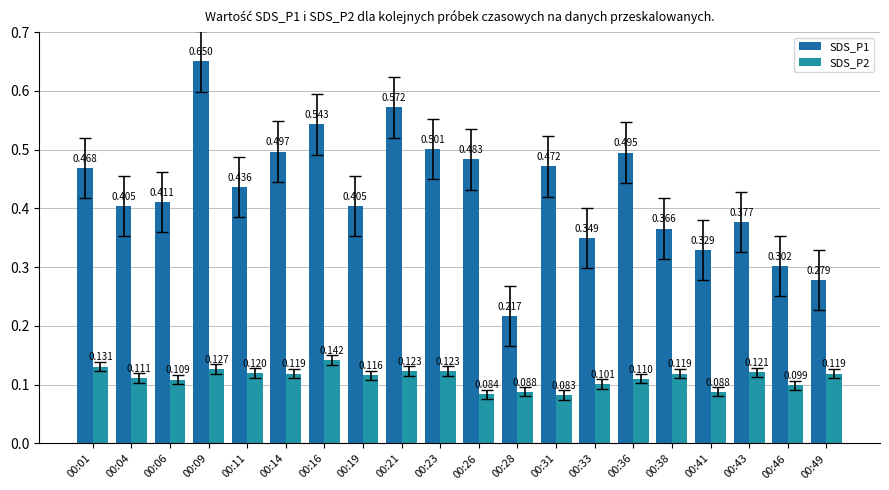

How many groups of bars are there?

20